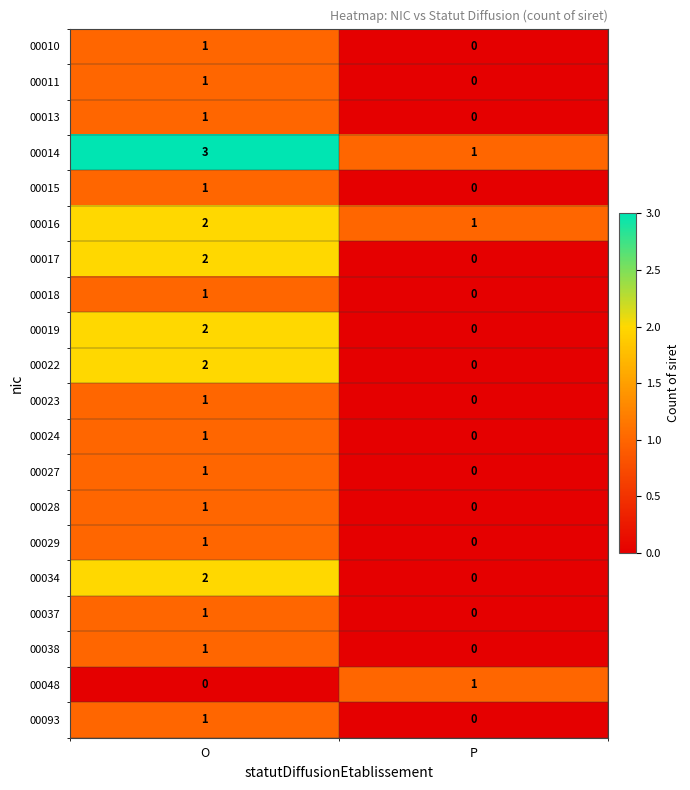

At which category is the sum across all series the highest?

O